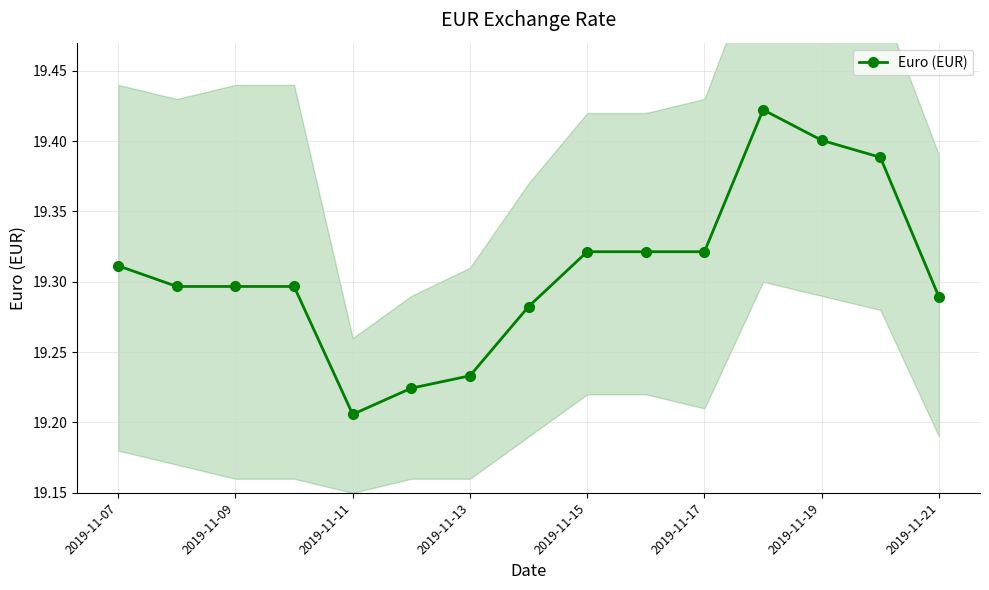

At which label does Euro (EUR) reach its minimum?

2019-11-11